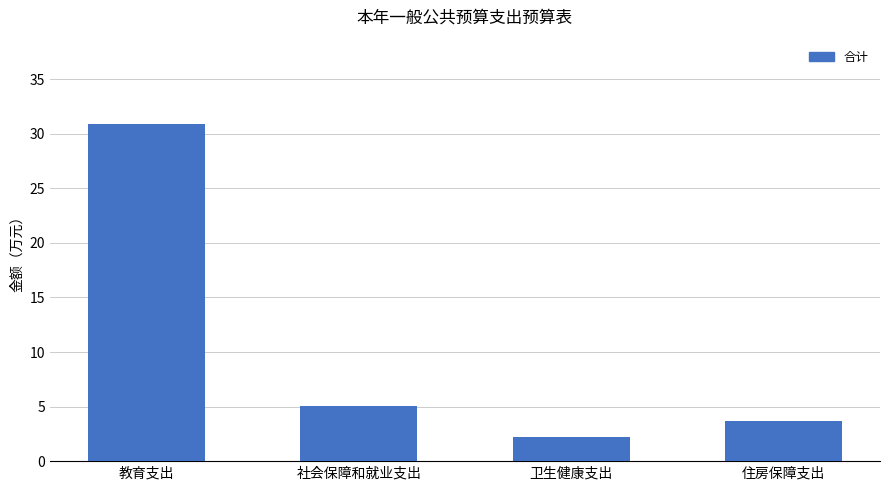

The value at 住房保障支出 is 6.2. True or false?

False